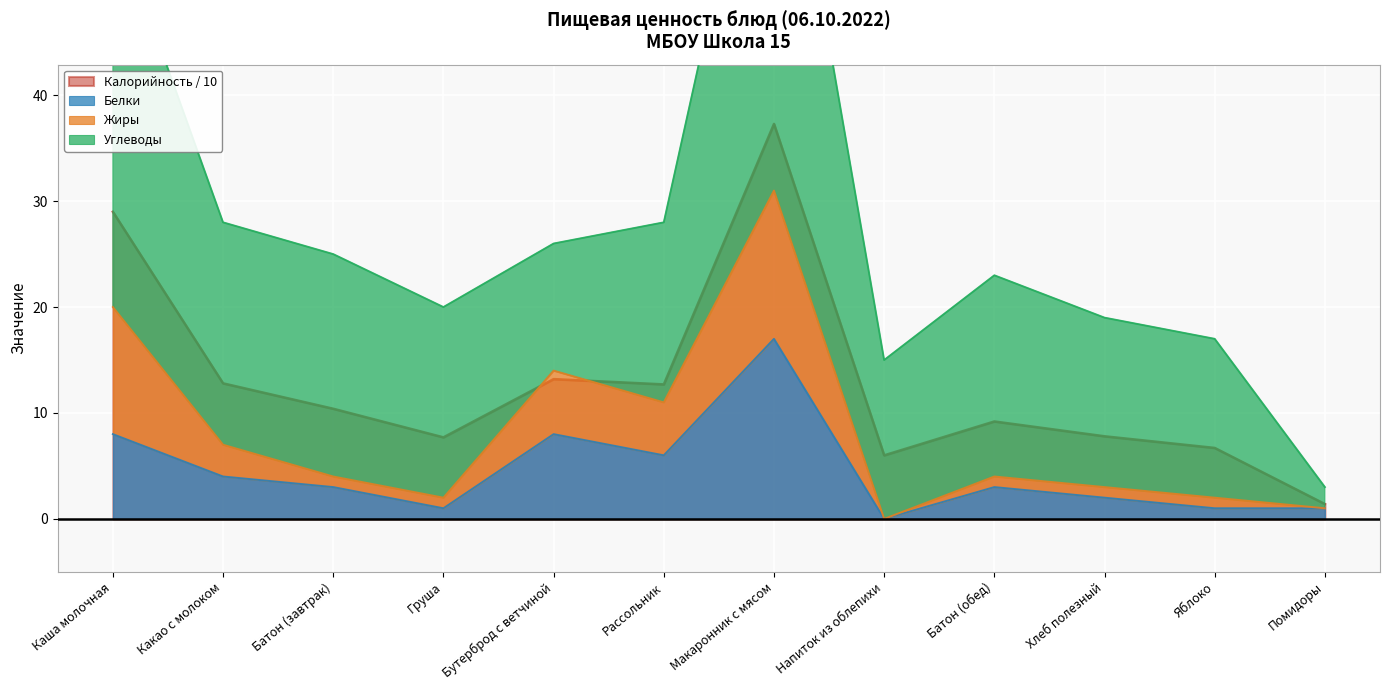

The Жиры series shows 20.0 at Каша молочная. True or false?

True